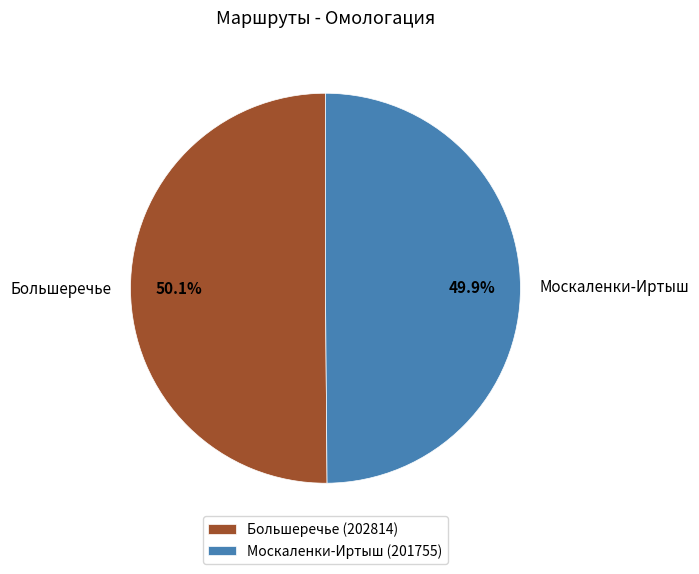

How many segments does this pie chart have?

2